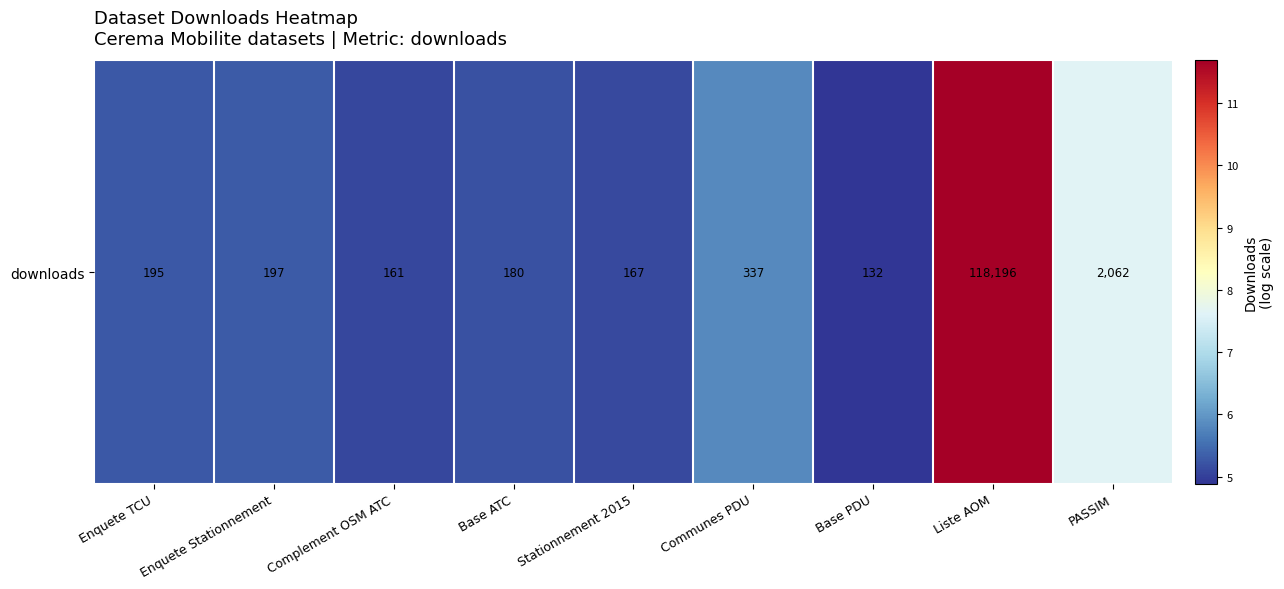

What is the change in value from Stationnement 2015 to PASSIM?

+2.5